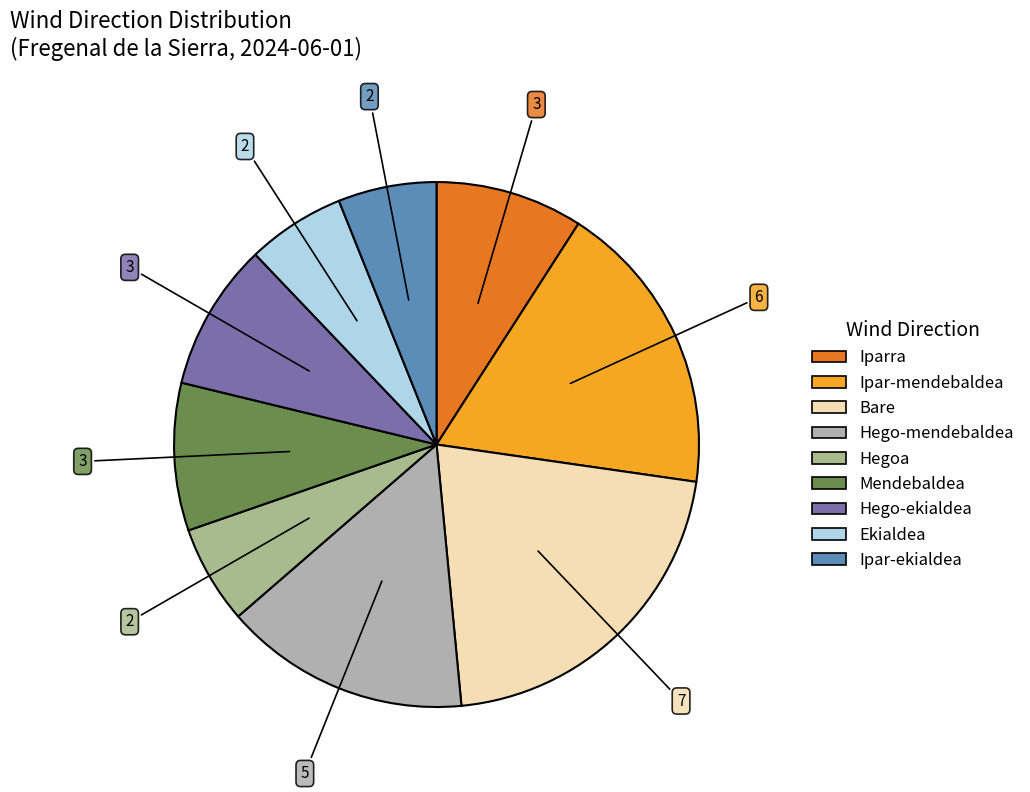

What is the ratio of the value at Hegoa to the value at Ipar-mendebaldea?

0.3